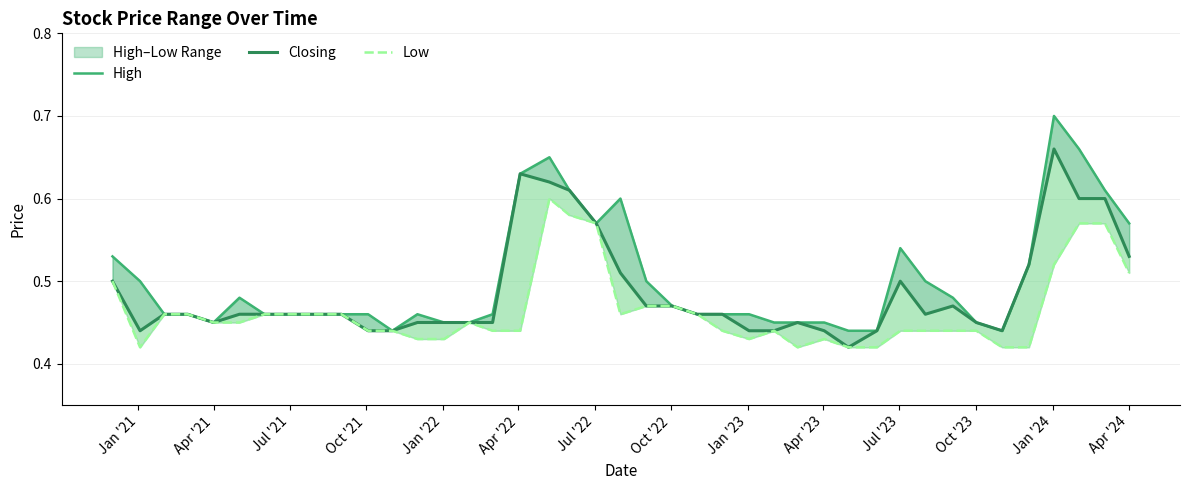

What is the sum of all Low values?

18.6